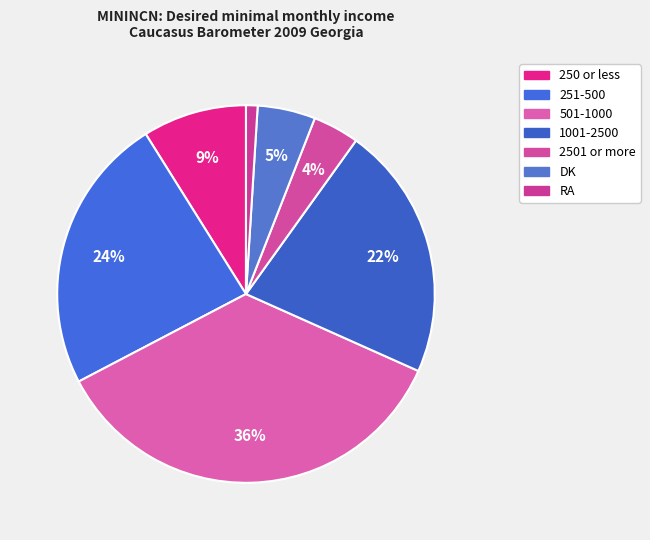

What percentage is the 501-1000 slice, to the nearest percent?

36%